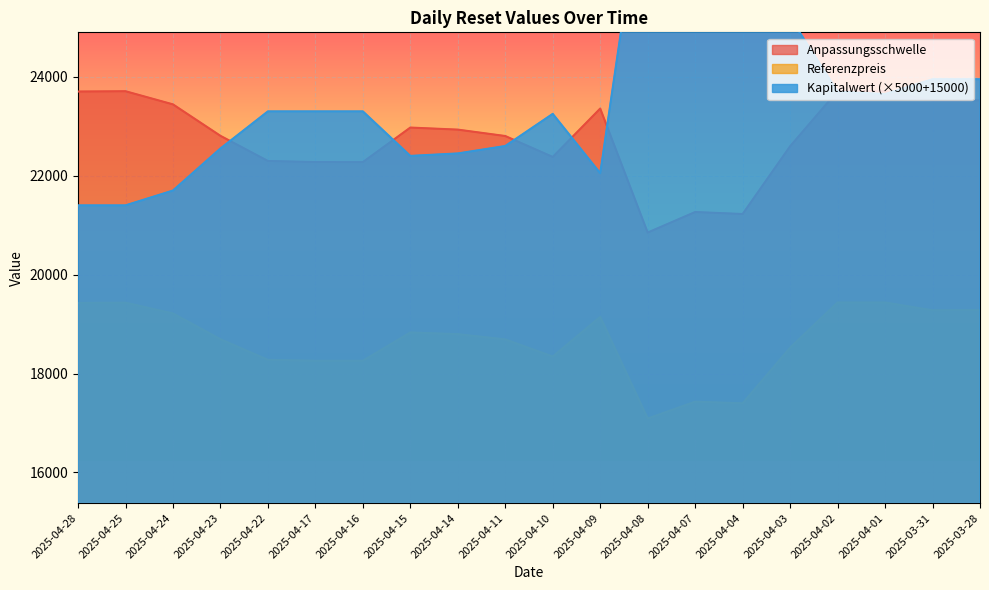

How many interior local peaks does the Anpassungsschwelle series have?

5